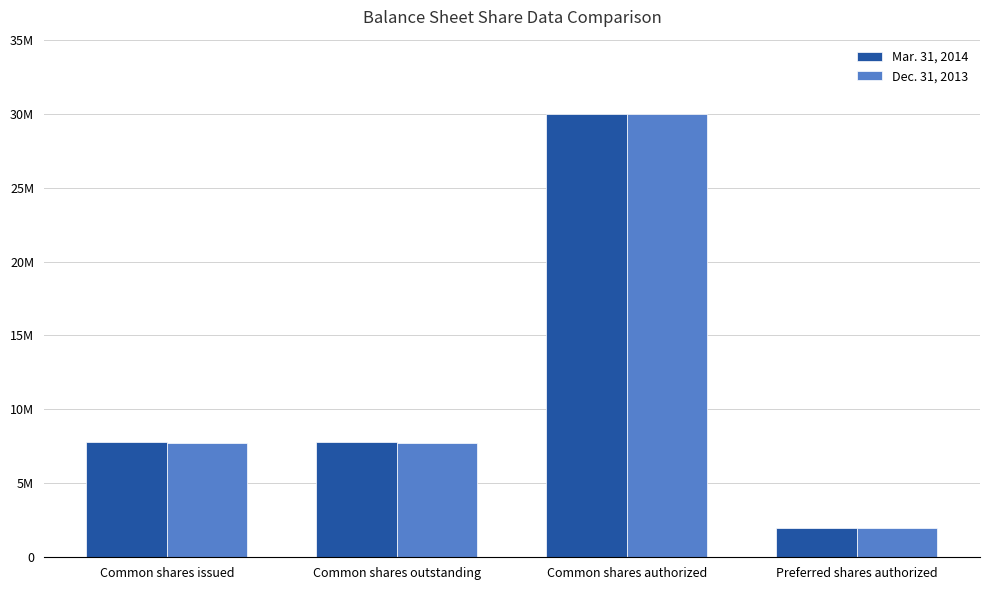

What is the approximate value of Dec. 31, 2013 at Common shares outstanding?

7742080